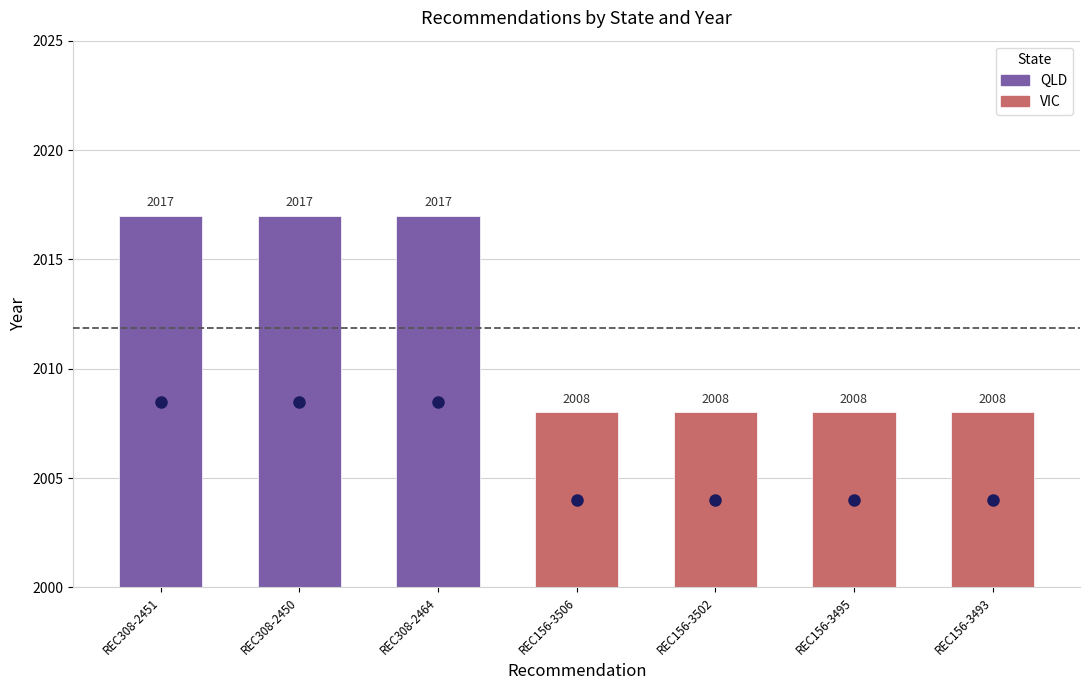

What is the change in value from REC308-2451 to REC156-3495?

-9